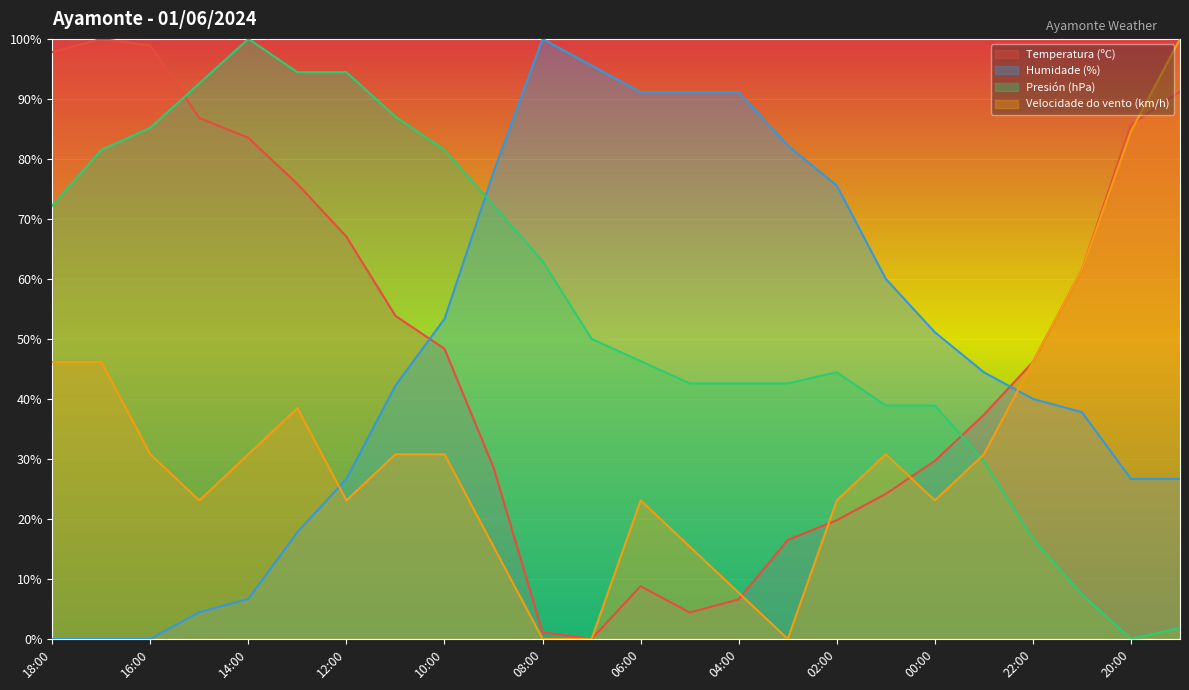

What is the average value of the Humidade (%) series?

47.6